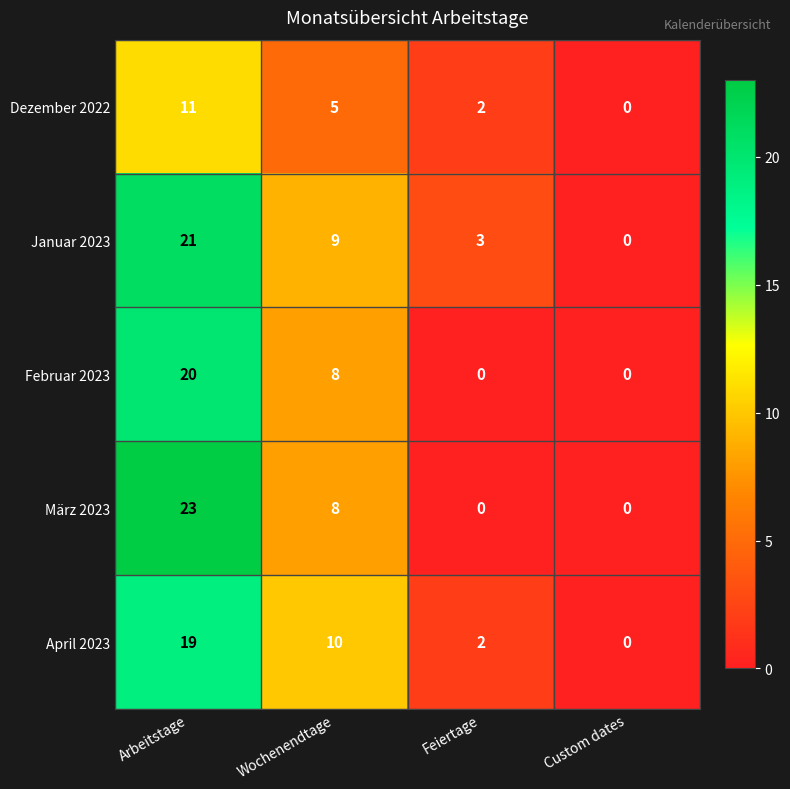

How many values in the Februar 2023 series are below 8?

2